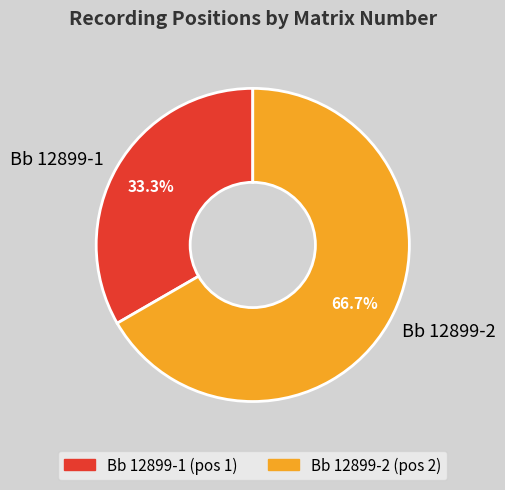

What is the majority slice?

Bb 12899-2